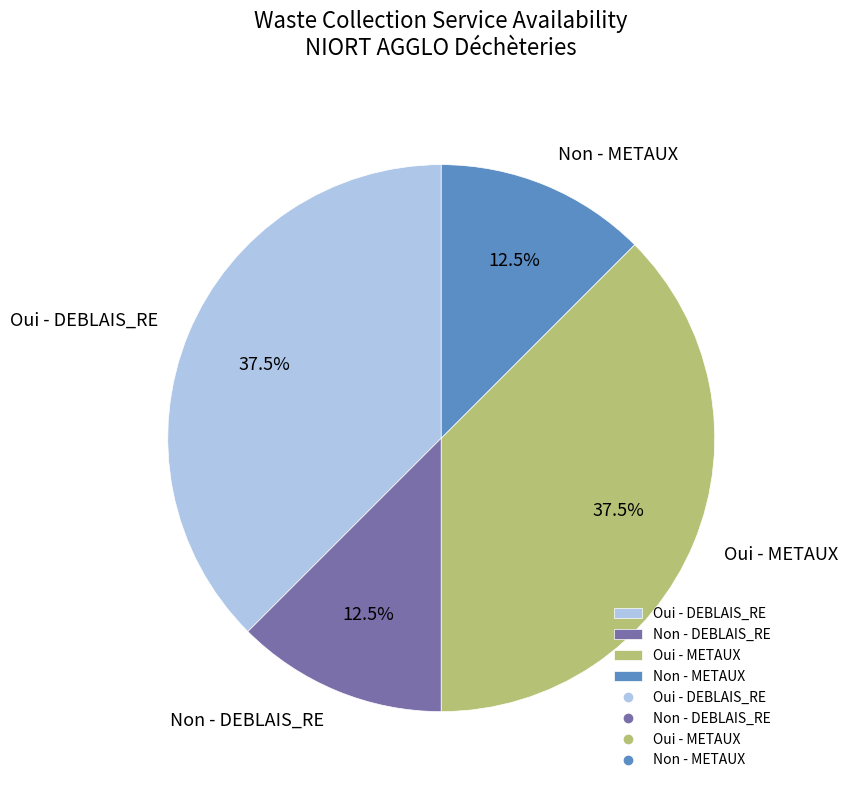

Does Oui - METAUX account for over 50% of the chart?

No